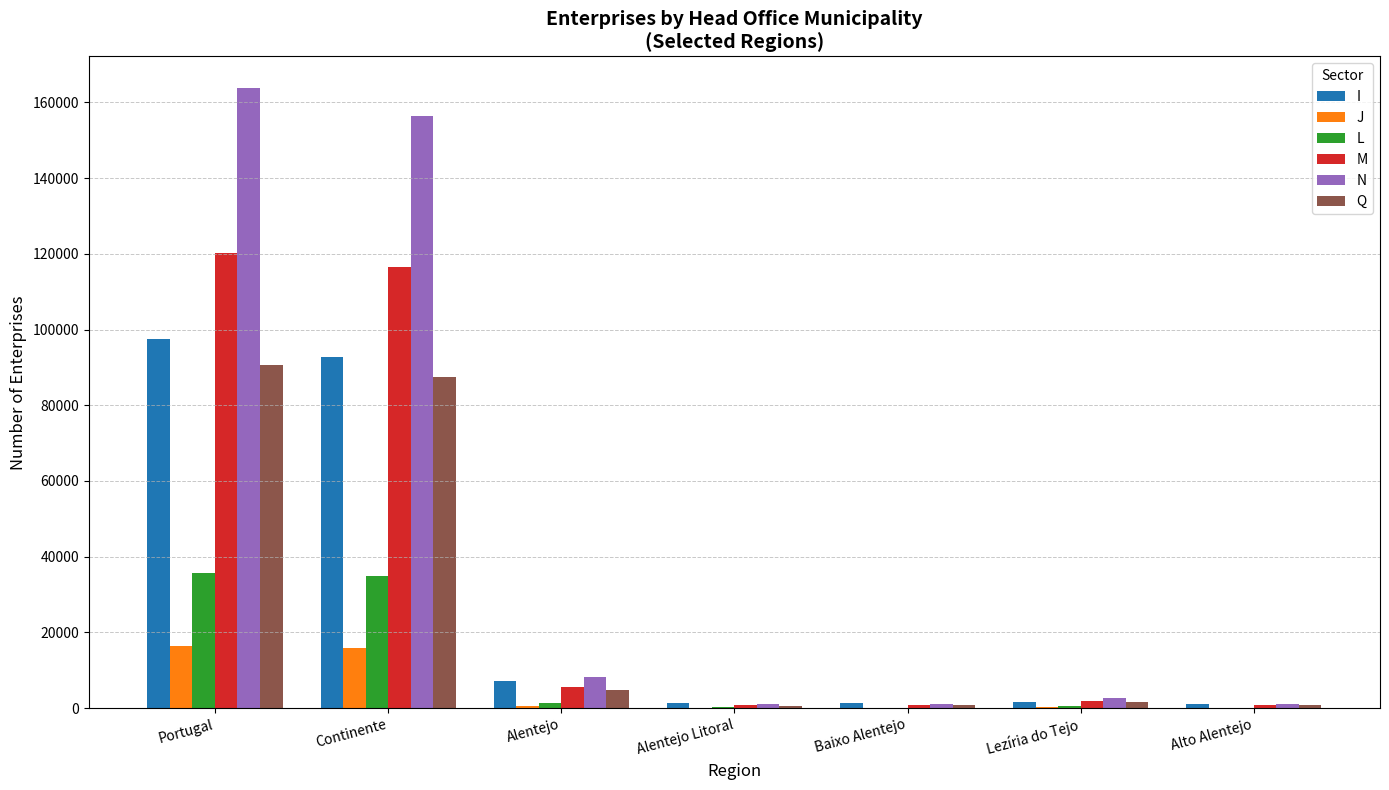

What are all the series names shown in the legend?

I, J, L, M, N, Q